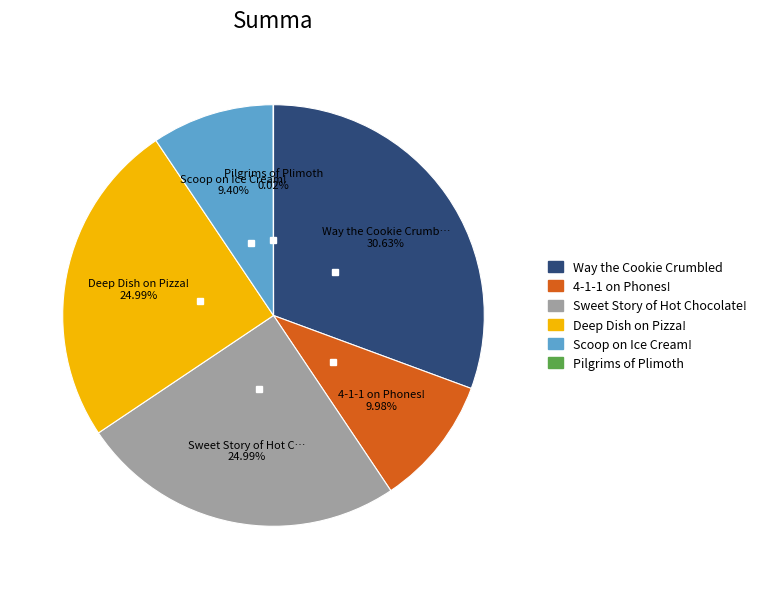

To the nearest percent, what is the difference between the largest and smallest slice percentages?

31%